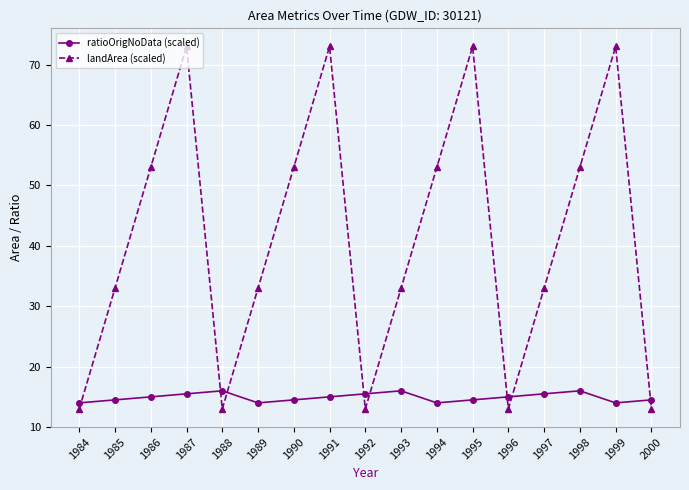

Reading left to right, extract all data points from this chart.

ratioOrigNoData (scaled): 1984=14.0	1985=14.5	1986=15.0	1987=15.5	1988=16.0	1989=14.0	1990=14.5	1991=15.0	1992=15.5	1993=16.0	1994=14.0	1995=14.5	1996=15.0	1997=15.5	1998=16.0	1999=14.0	2000=14.5
landArea (scaled): 1984=13.0	1985=33.0	1986=53.0	1987=73.0	1988=13.0	1989=33.0	1990=53.0	1991=73.0	1992=13.0	1993=33.0	1994=53.0	1995=73.0	1996=13.0	1997=33.0	1998=53.0	1999=73.0	2000=13.0